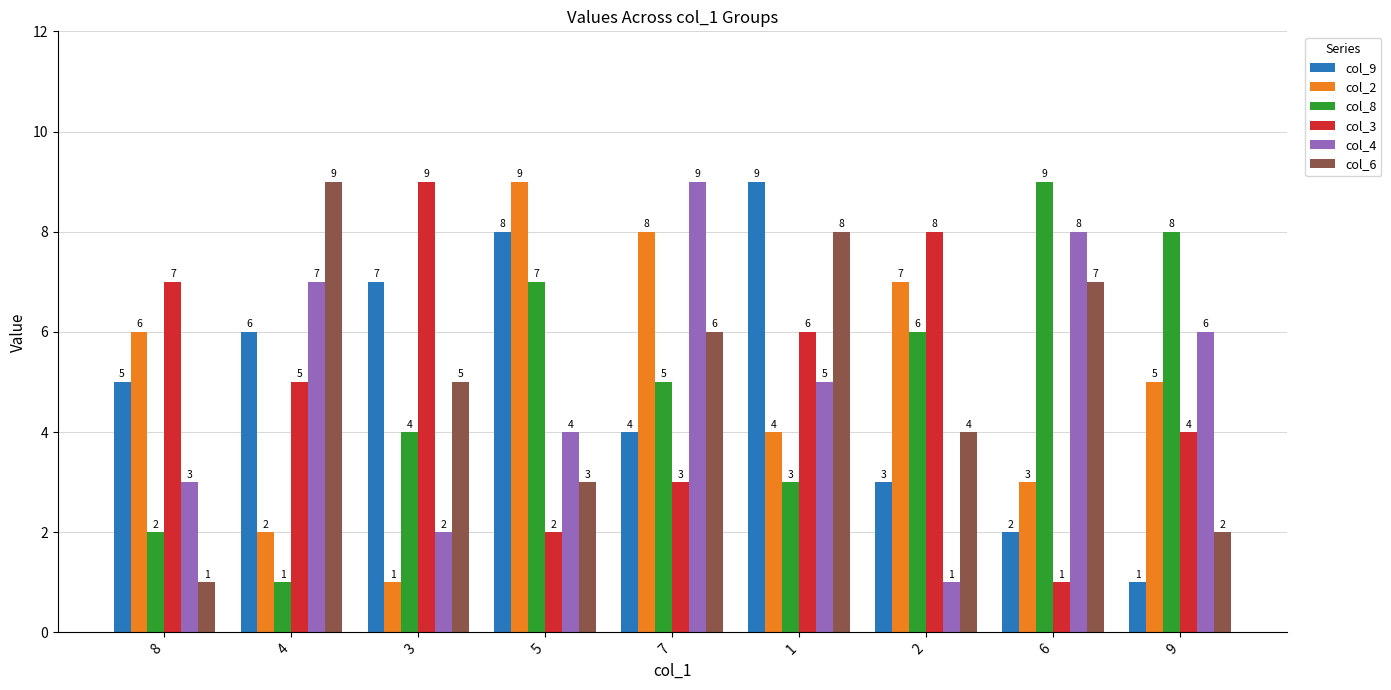

What is the minimum value for col_4?

1